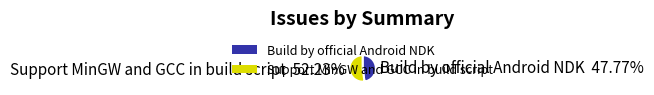

What is the largest slice in the pie chart?

Support MinGW and GCC in build script